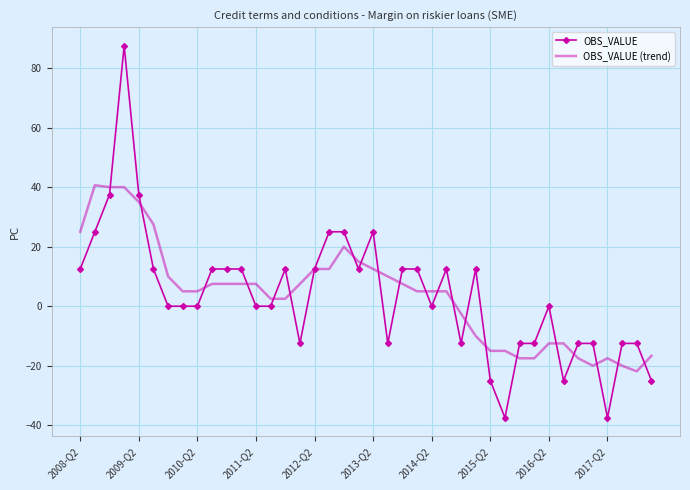

Rank the series by their maximum value, from highest to lowest.

OBS_VALUE, OBS_VALUE (trend)